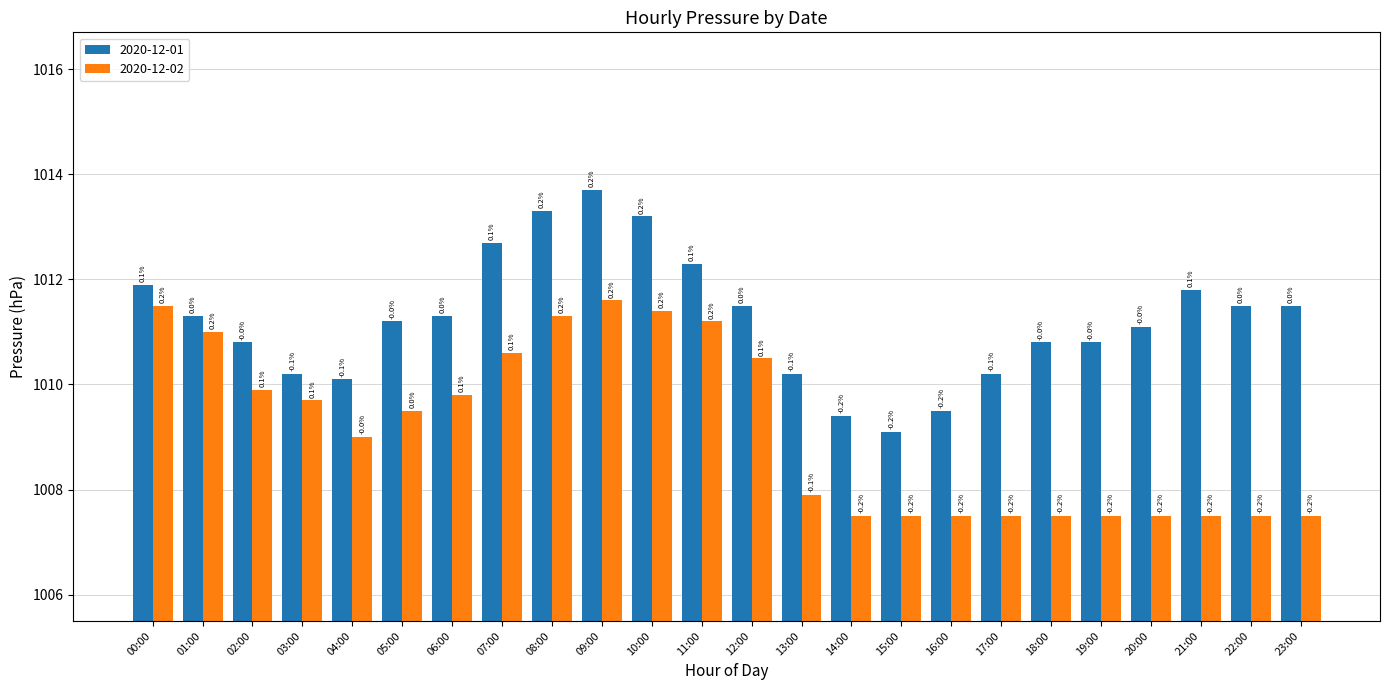

Is the value of 2020-12-01 at 11:00 greater than the value of 2020-12-02 at 22:00?

Yes